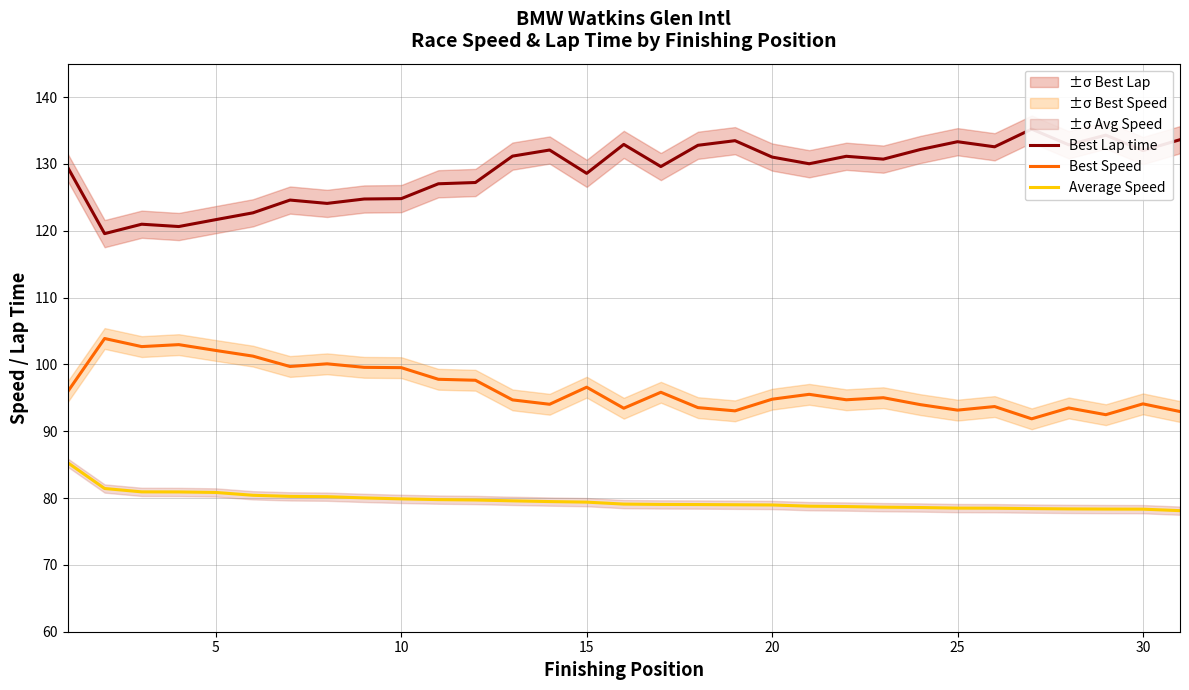

How many interior local valleys does the Best Lap time series have?

10